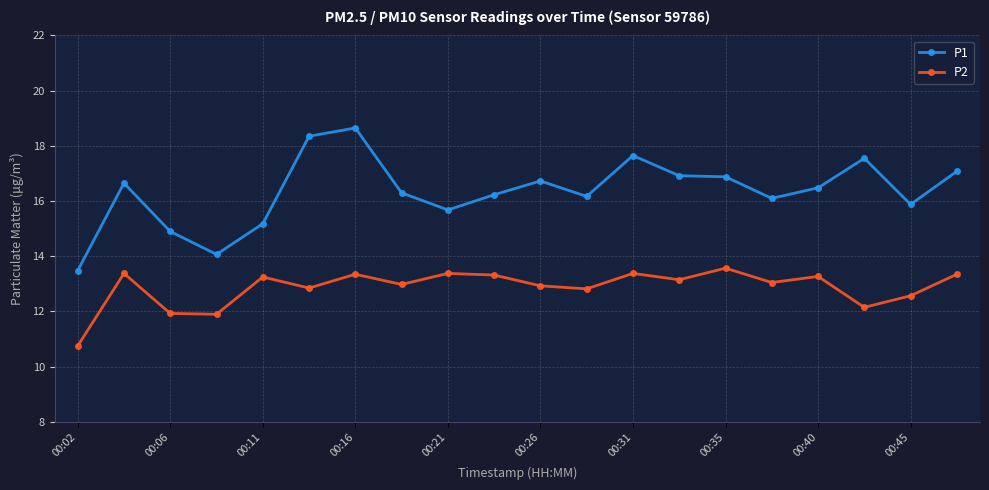

True or false: P2 and P1 intersect in this chart.

False